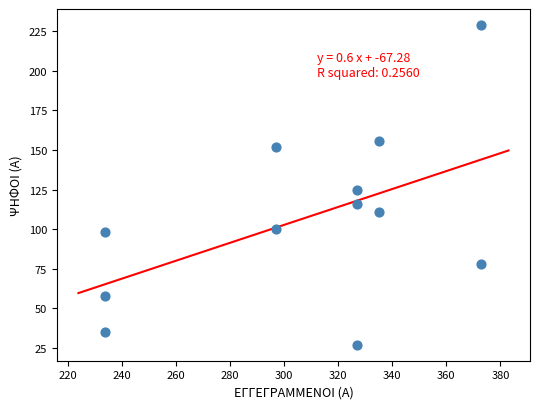

What Y value in the scatter plot is closest to 128?

125